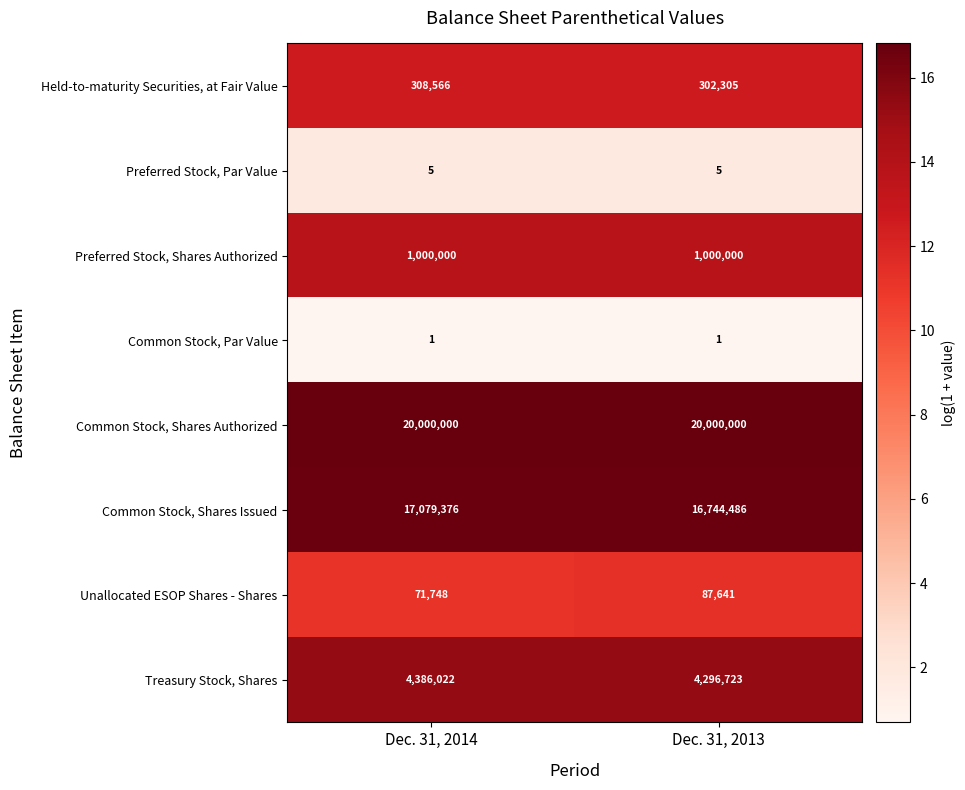

What is the difference between the highest and lowest values at Dec. 31, 2013?

19999999